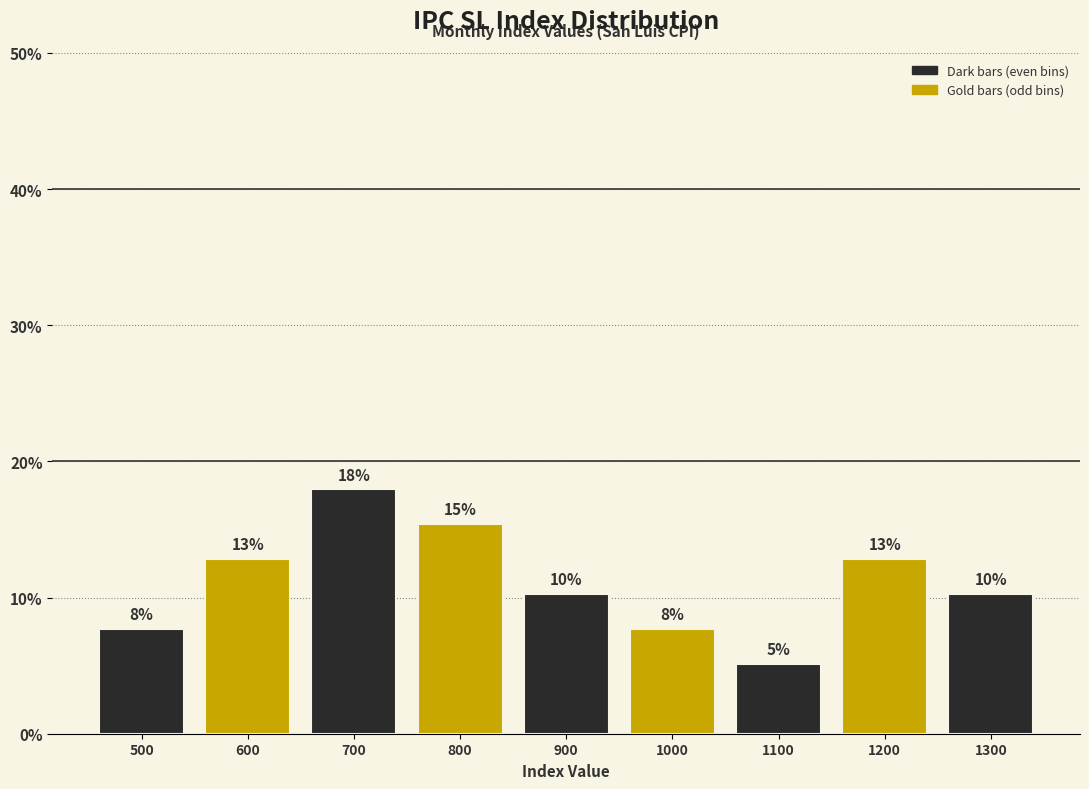

Are the bars horizontal?

No